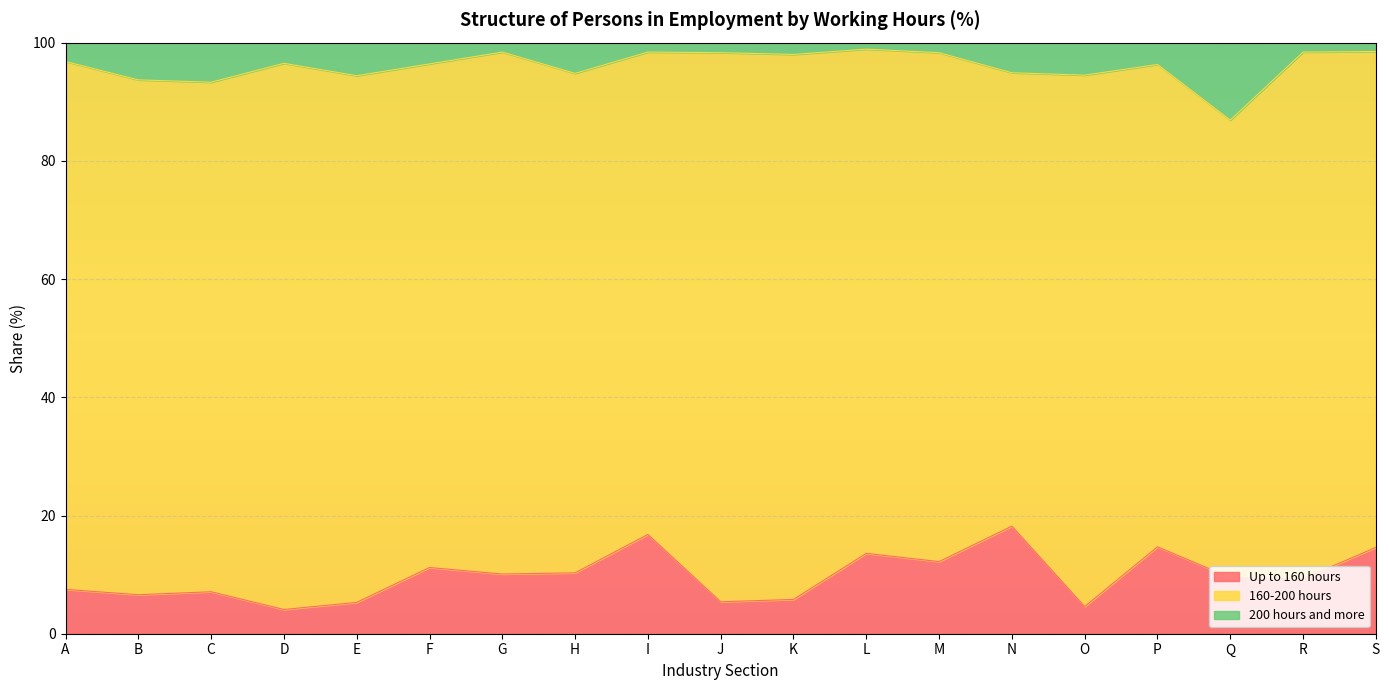

What is the lowest value of the Up to 160 hours series?

4.1